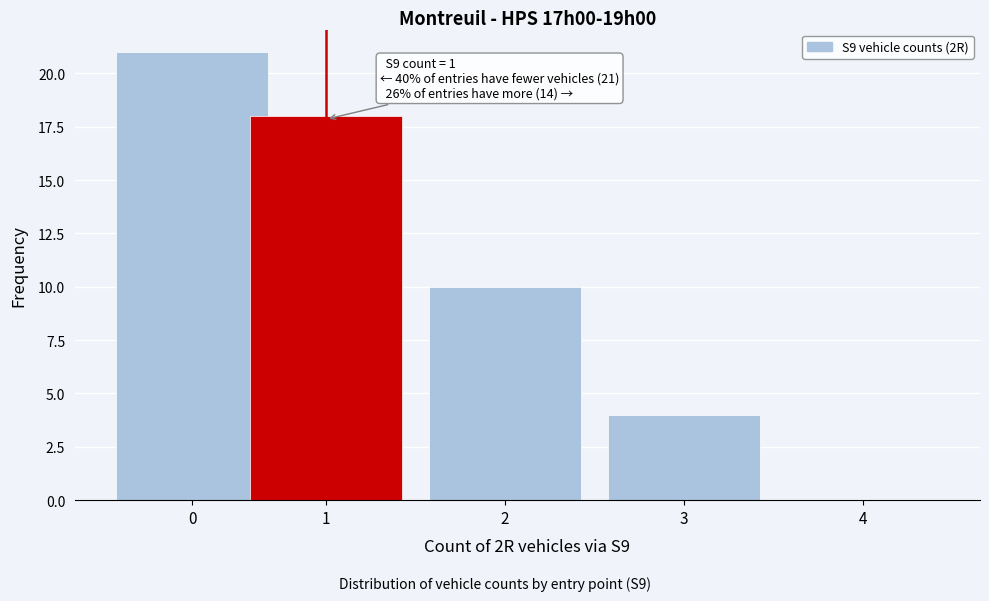

Reading left to right, list all the values displayed in this chart.

0=21	1=18	2=10	3=4	4=0